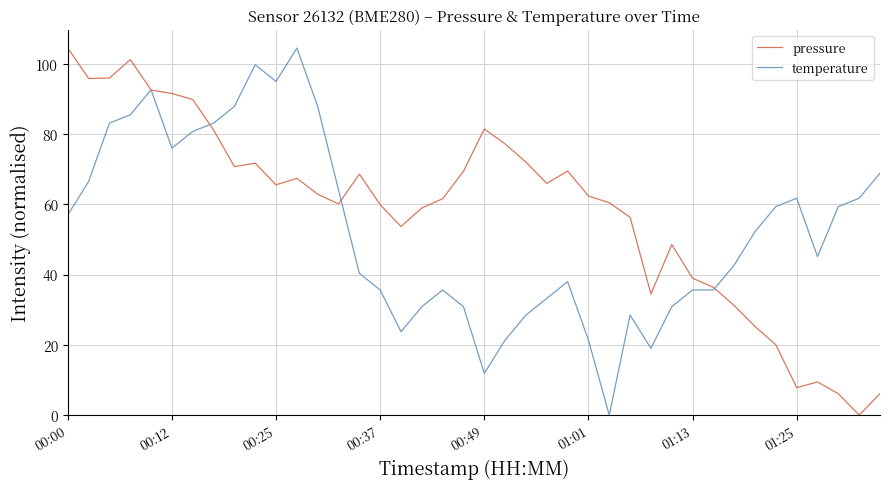

How many interior local valleys does the pressure series have?

9